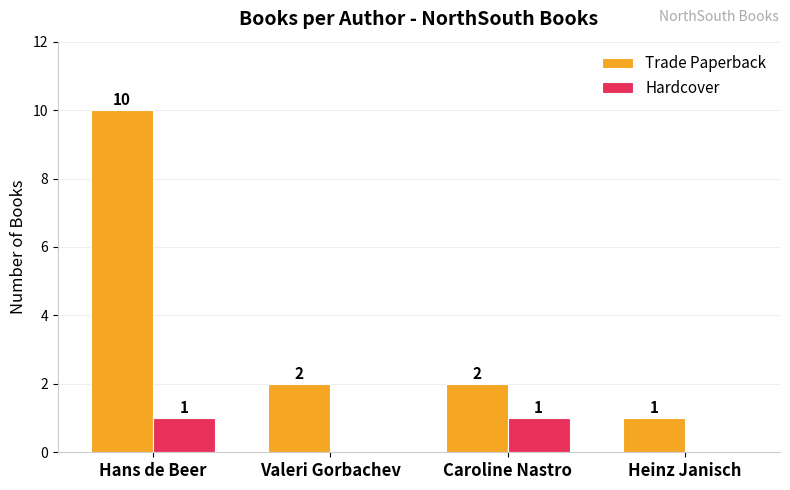

Reading left to right, extract all data points from this chart.

Trade Paperback: Hans de Beer=10	Valeri Gorbachev=2	Caroline Nastro=2	Heinz Janisch=1
Hardcover: Hans de Beer=1	Valeri Gorbachev=0	Caroline Nastro=1	Heinz Janisch=0